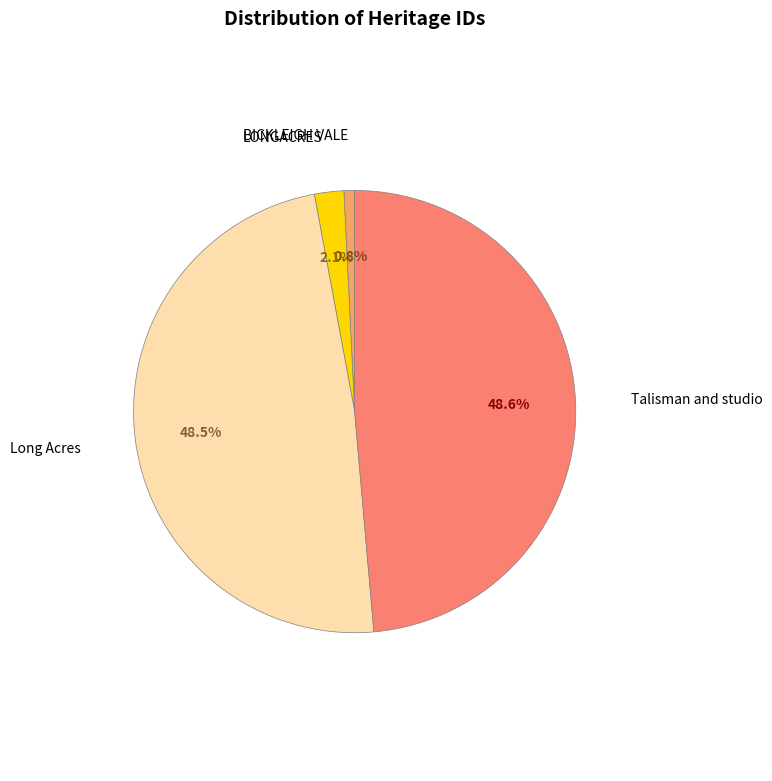

What percentage is the Talisman and studio slice, to the nearest percent?

49%